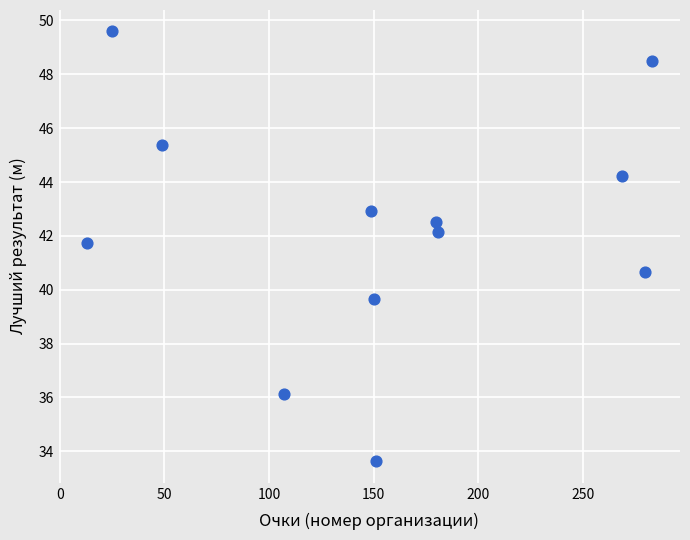

What is the average Y value?

42.3